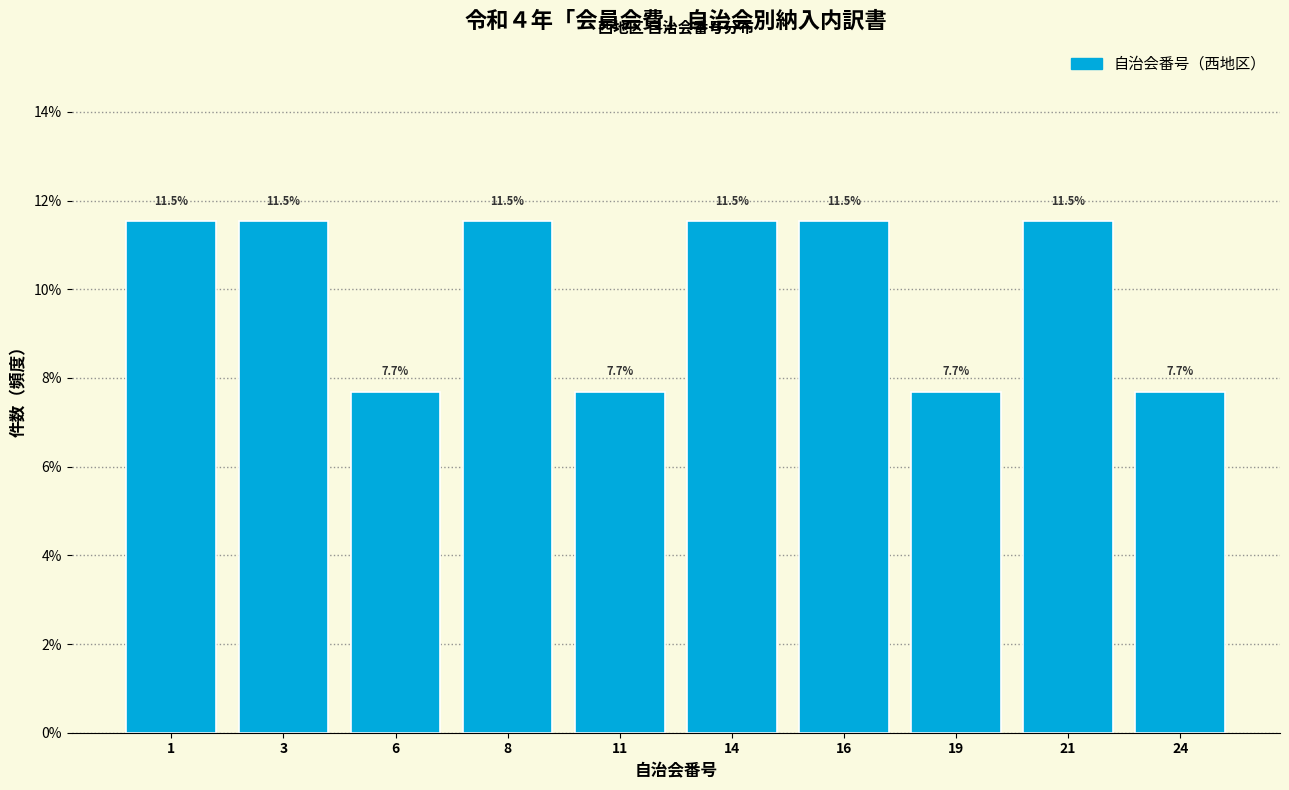

Reading left to right, extract all data points from this chart.

11.5	11.5	7.7	11.5	7.7	11.5	11.5	7.7	11.5	7.7